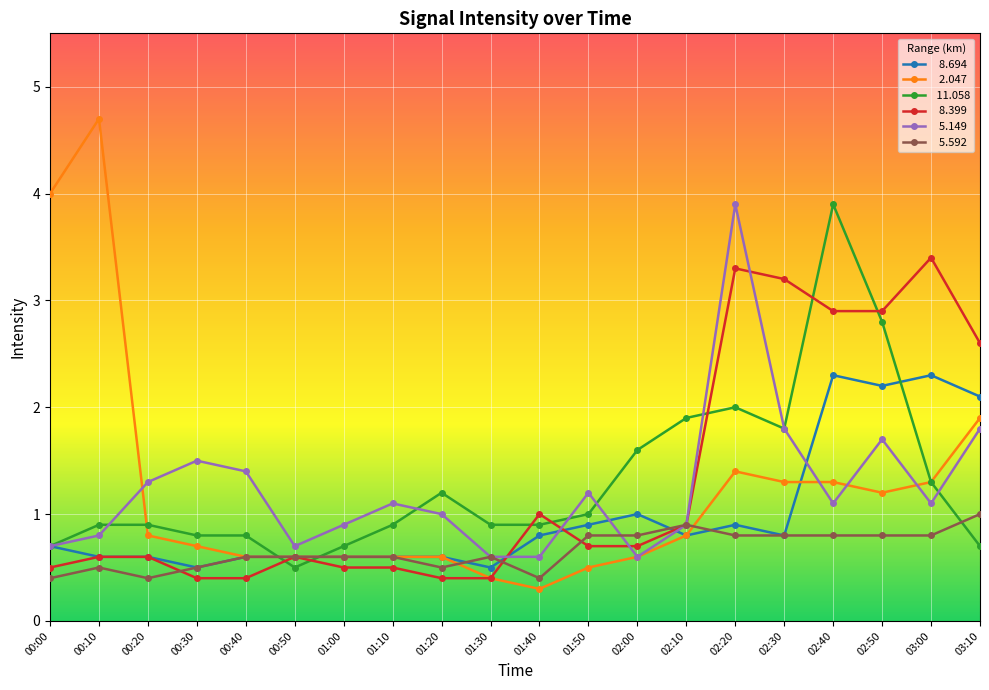

What is the spread (max minus min) of values at 00:30?

1.1